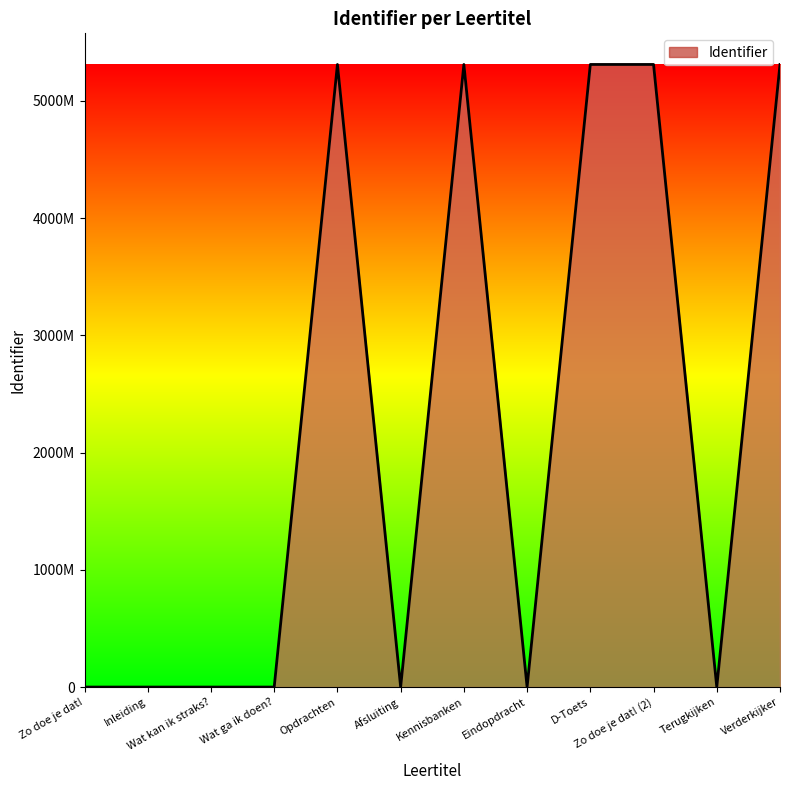

Where does the data first go above 207?

Opdrachten